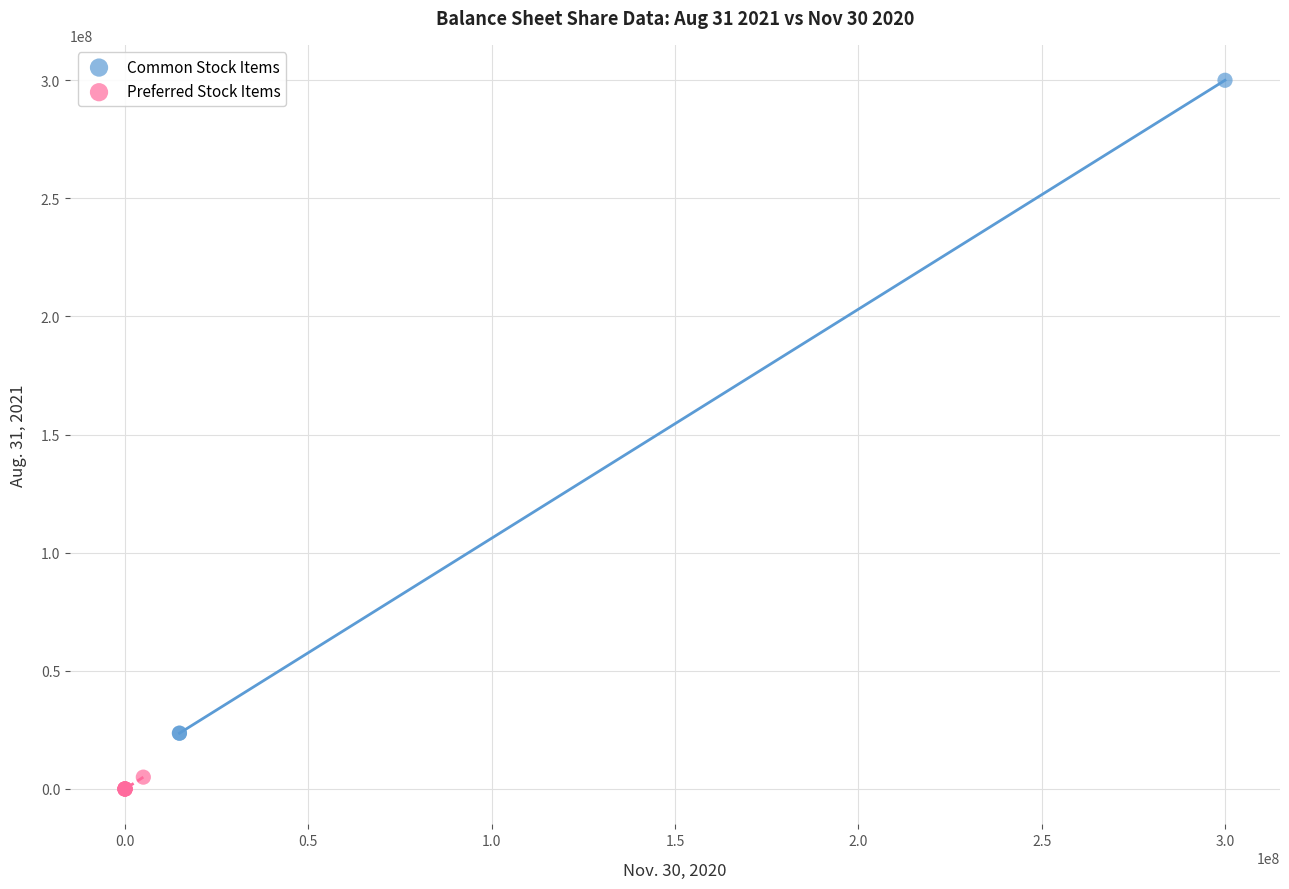

What are all the series names shown in the legend?

Common Stock Items, Preferred Stock Items